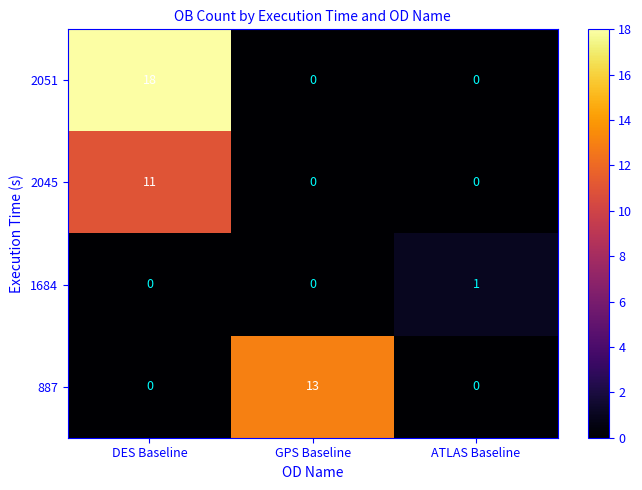

Rank the series by their maximum value, from lowest to highest.

1684, 2045, 887, 2051